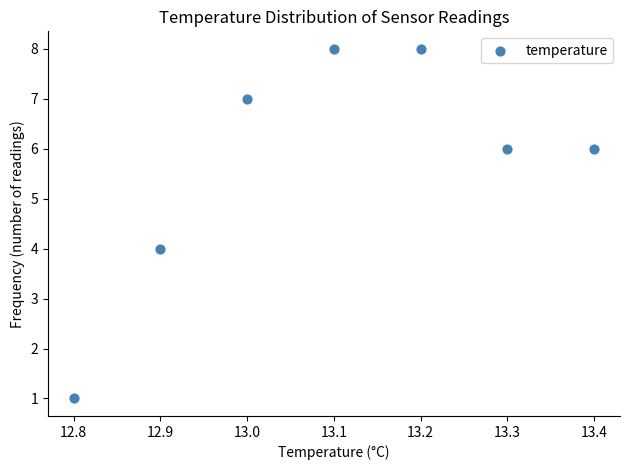

What is the average Y value?

6